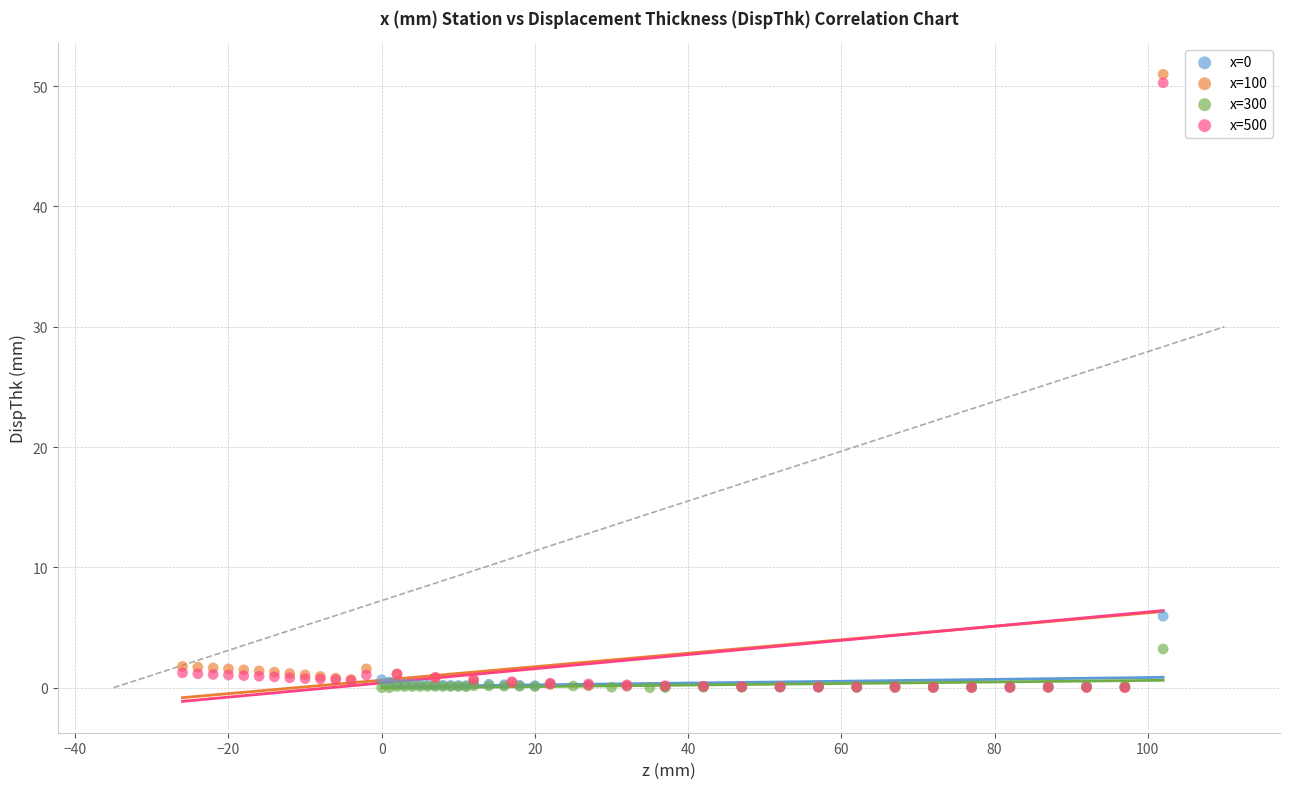

Which series has the largest Y range (max minus min)?

x=100